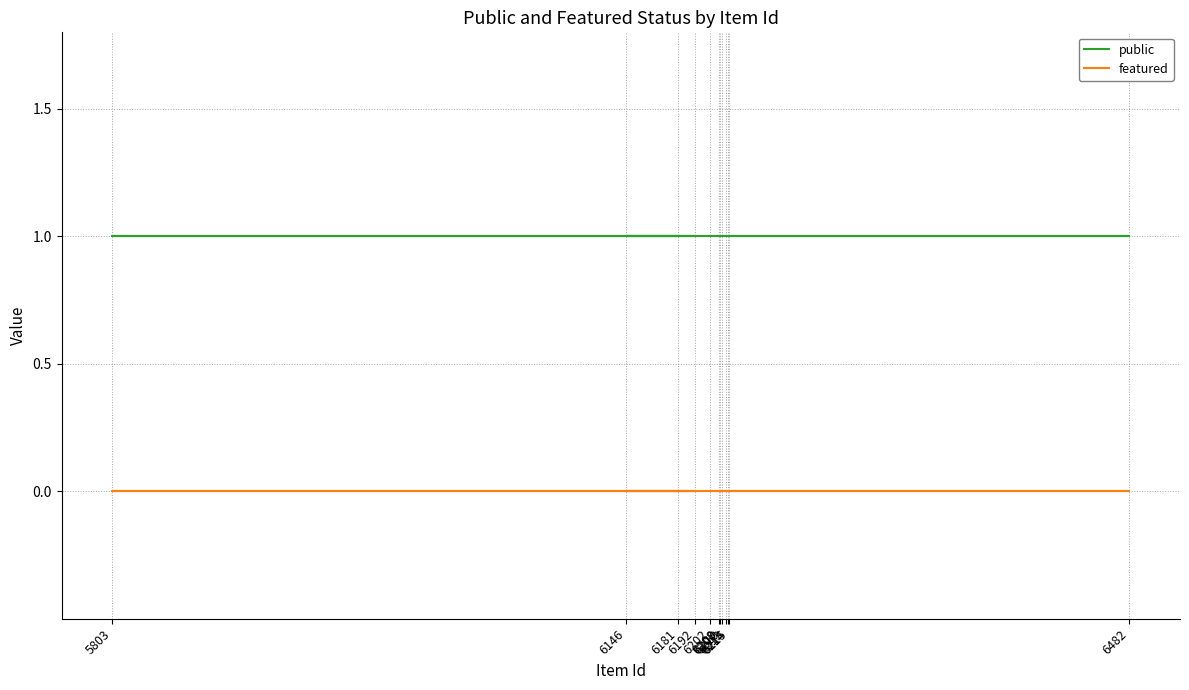

True or false: featured and public intersect in this chart.

False